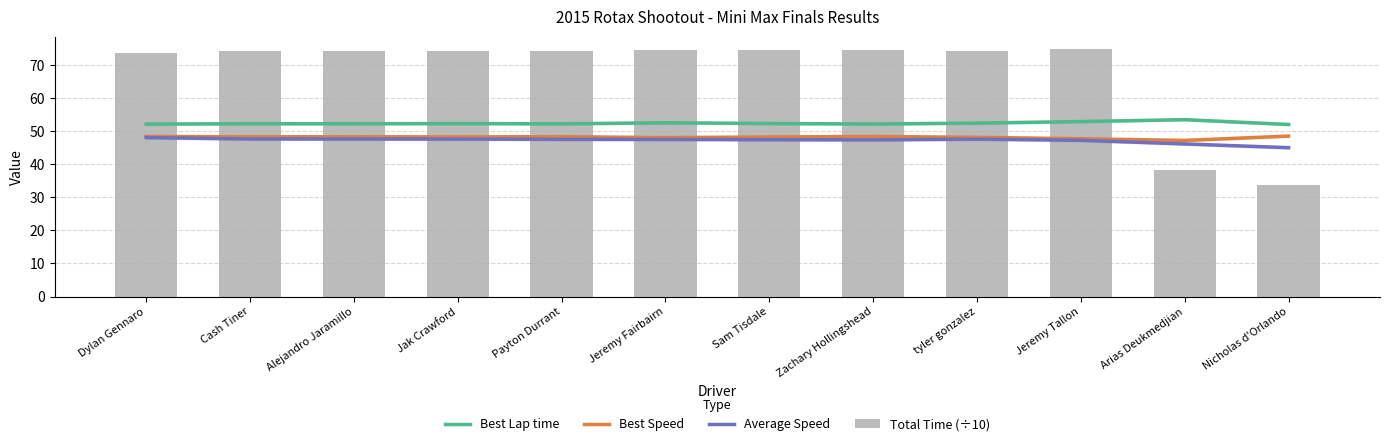

Between Jak Crawford and tyler gonzalez, which series saw the biggest shift?

Best Lap time